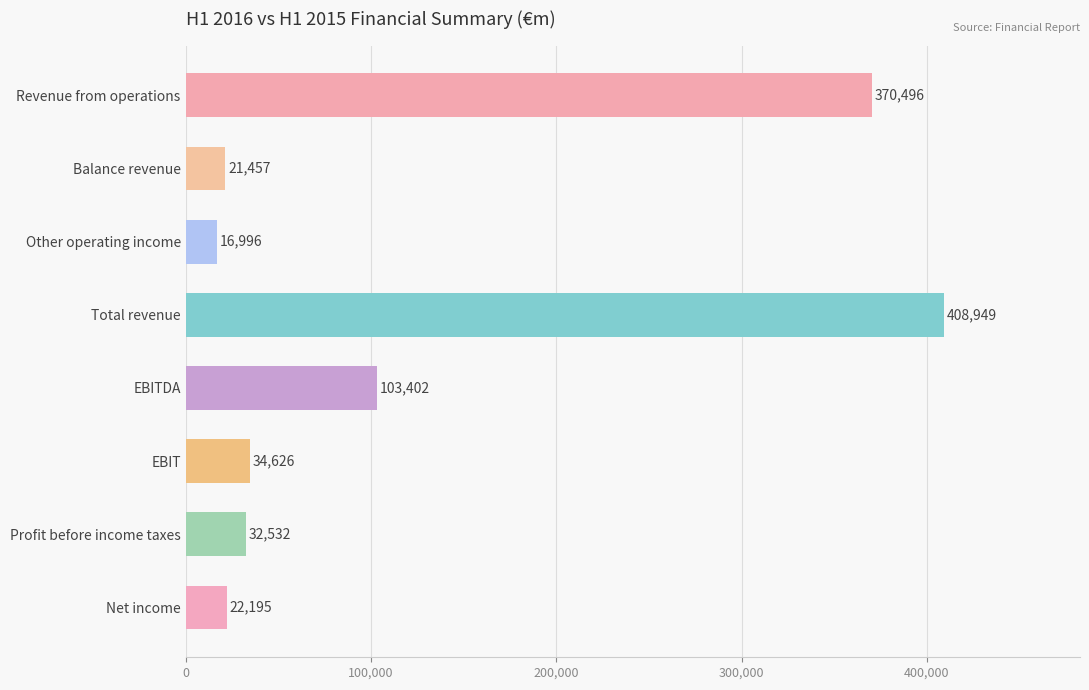

Rank the categories by value from highest to lowest.

Total revenue, Revenue from operations, EBITDA, EBIT, Profit before income taxes, Net income, Balance revenue, Other operating income